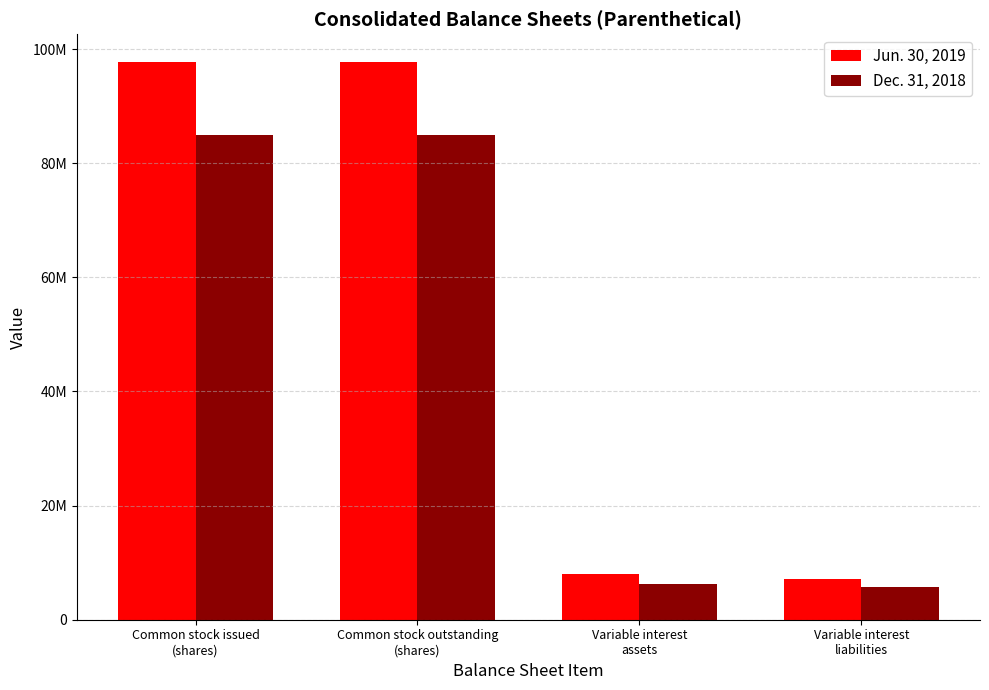

Which category has the lowest value across all series?

Variable interest
liabilities